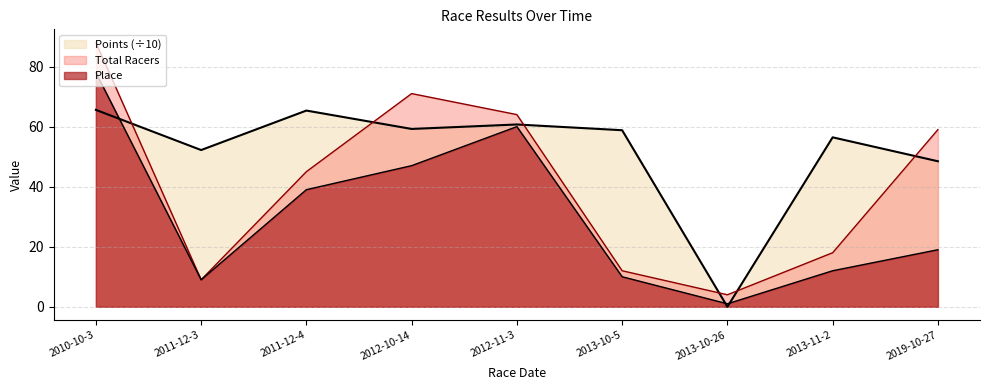

True or false: Points has a value of 27.8 at 2011-12-4.

False